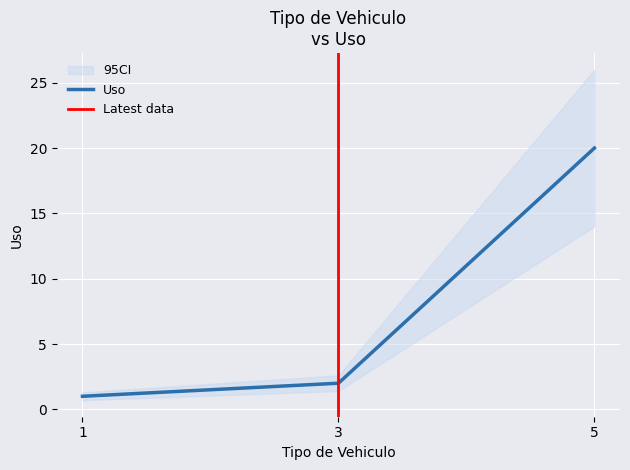

List the labels in order of value, largest first.

5, 3, 1